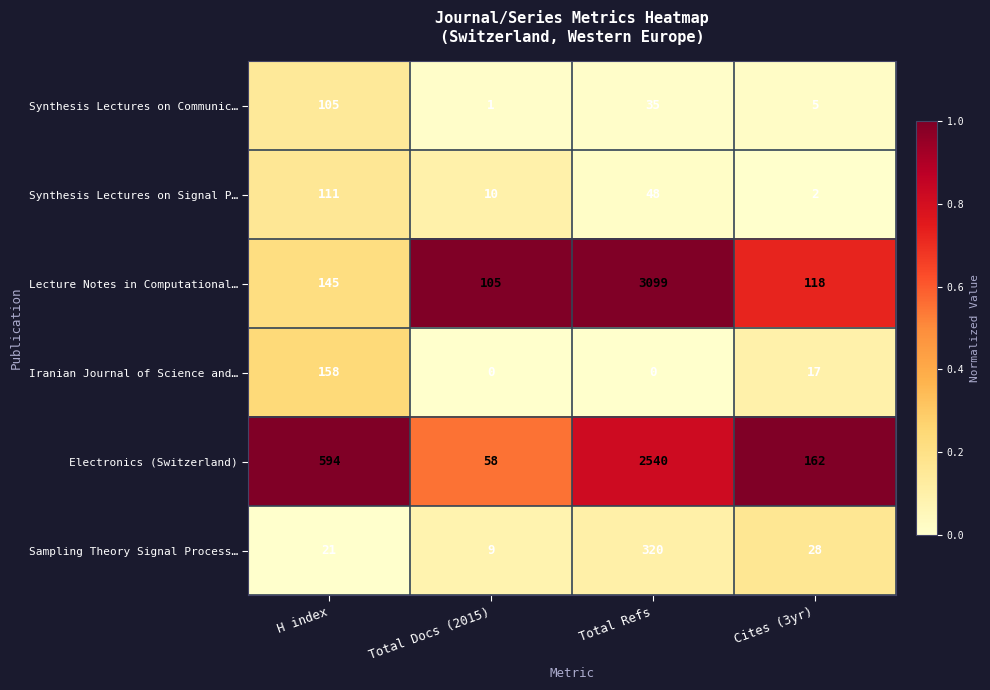

Which series has the largest total across all categories?

Lecture Notes in Computational…